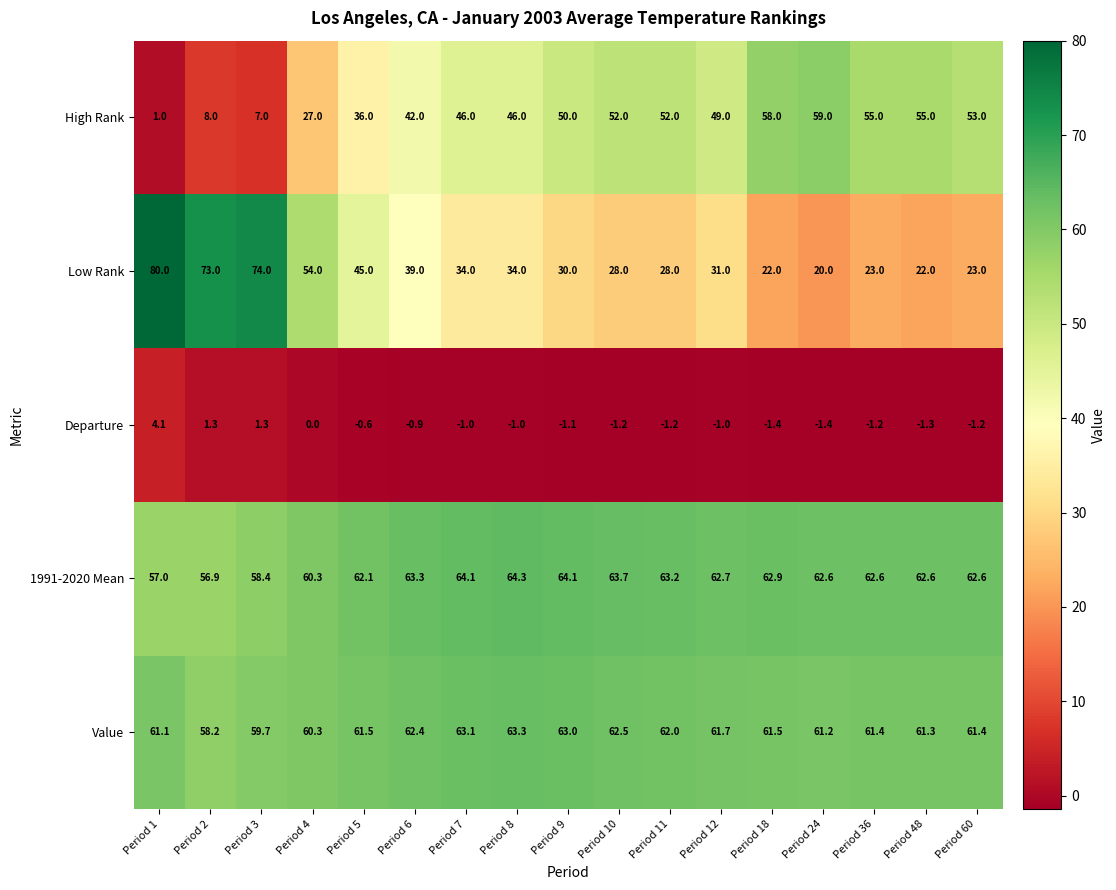

What is the difference between the highest and lowest values at Period 6?

64.2